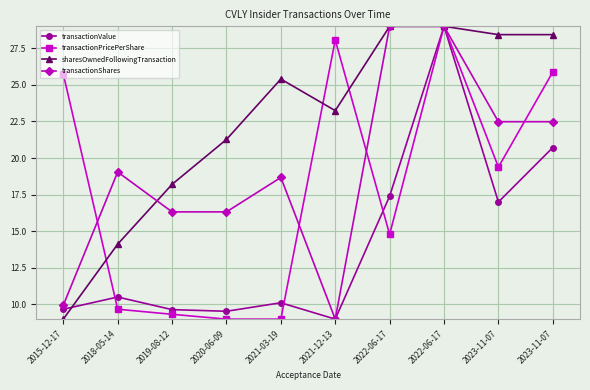

Which series has the largest total across all categories?

sharesOwnedFollowingTransaction